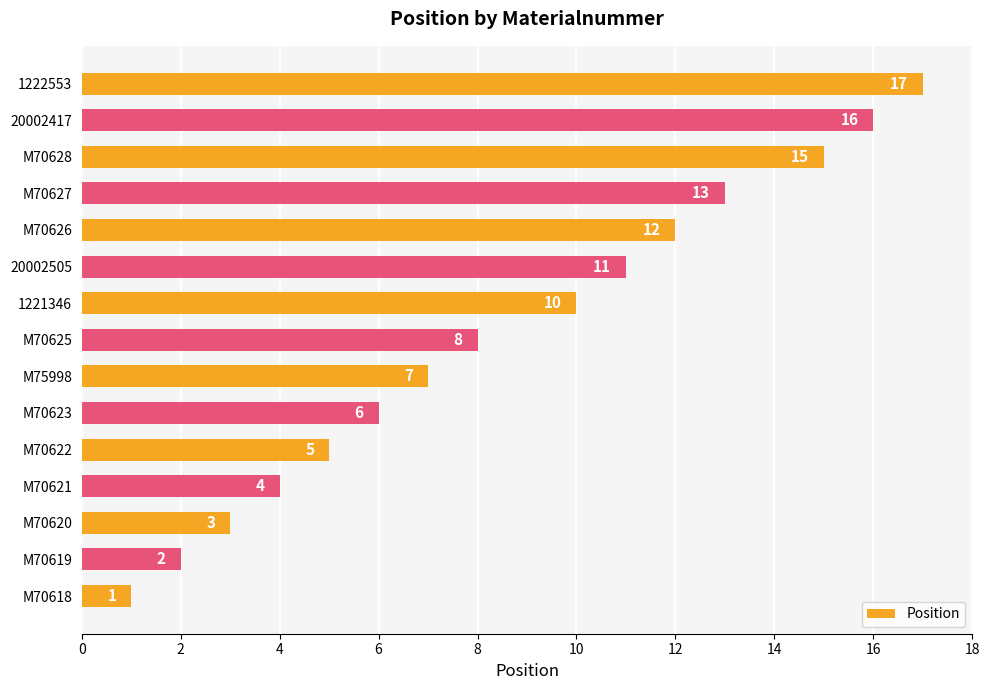

Are the bars grouped side by side (vs. stacked)?

No